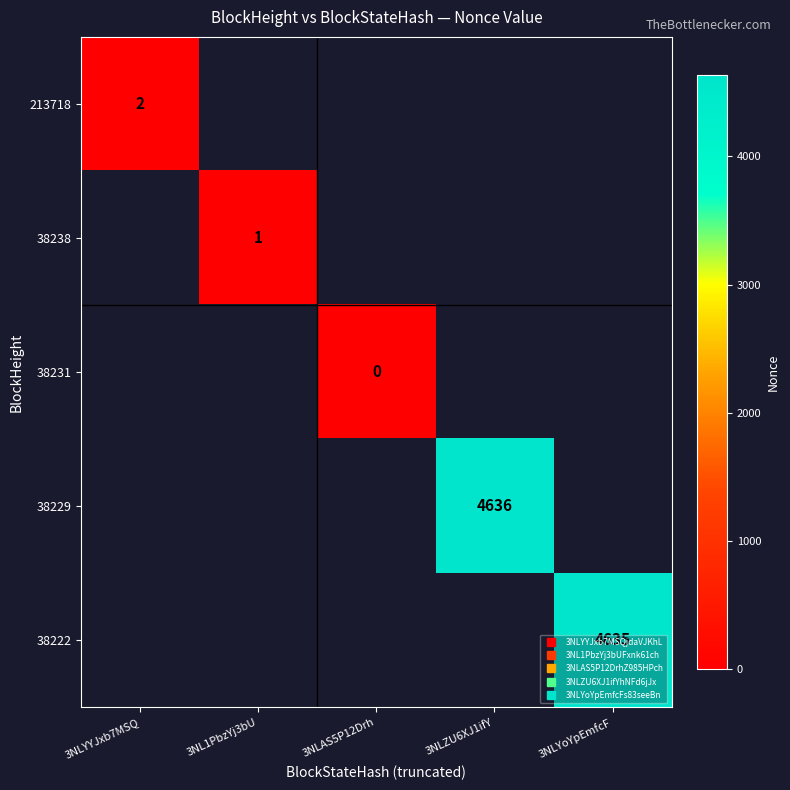

How many distinct data groups are displayed?

5